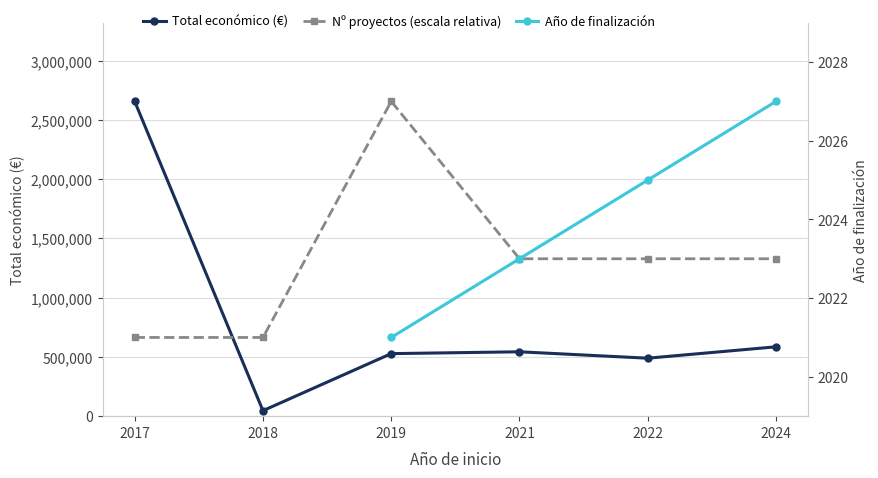

What is the greatest value displayed?

2657263.0